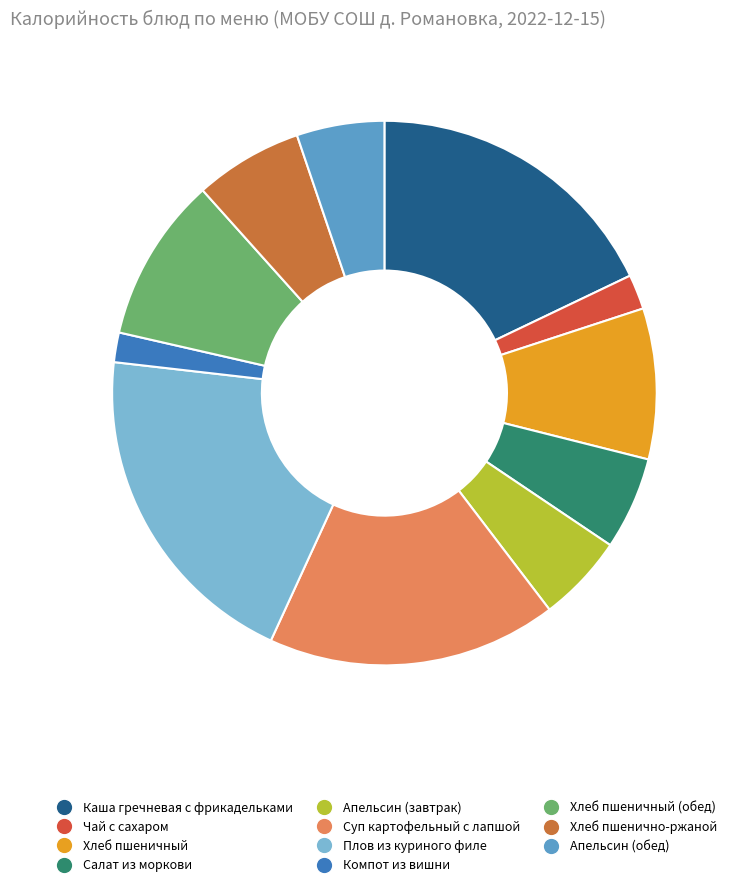

Which category has the biggest portion of the pie?

Плов из куриного филе